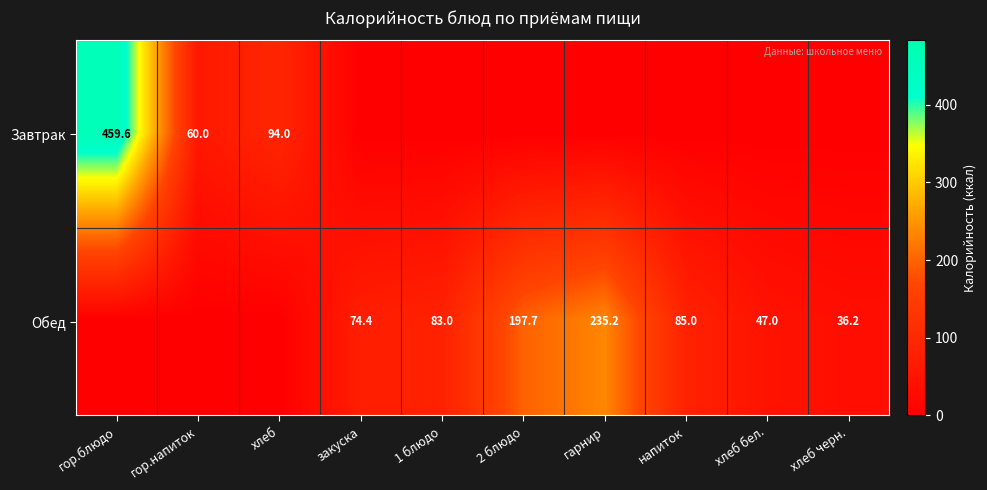

What is the sum of the Обед values at 1 блюдо and напиток?

168.0